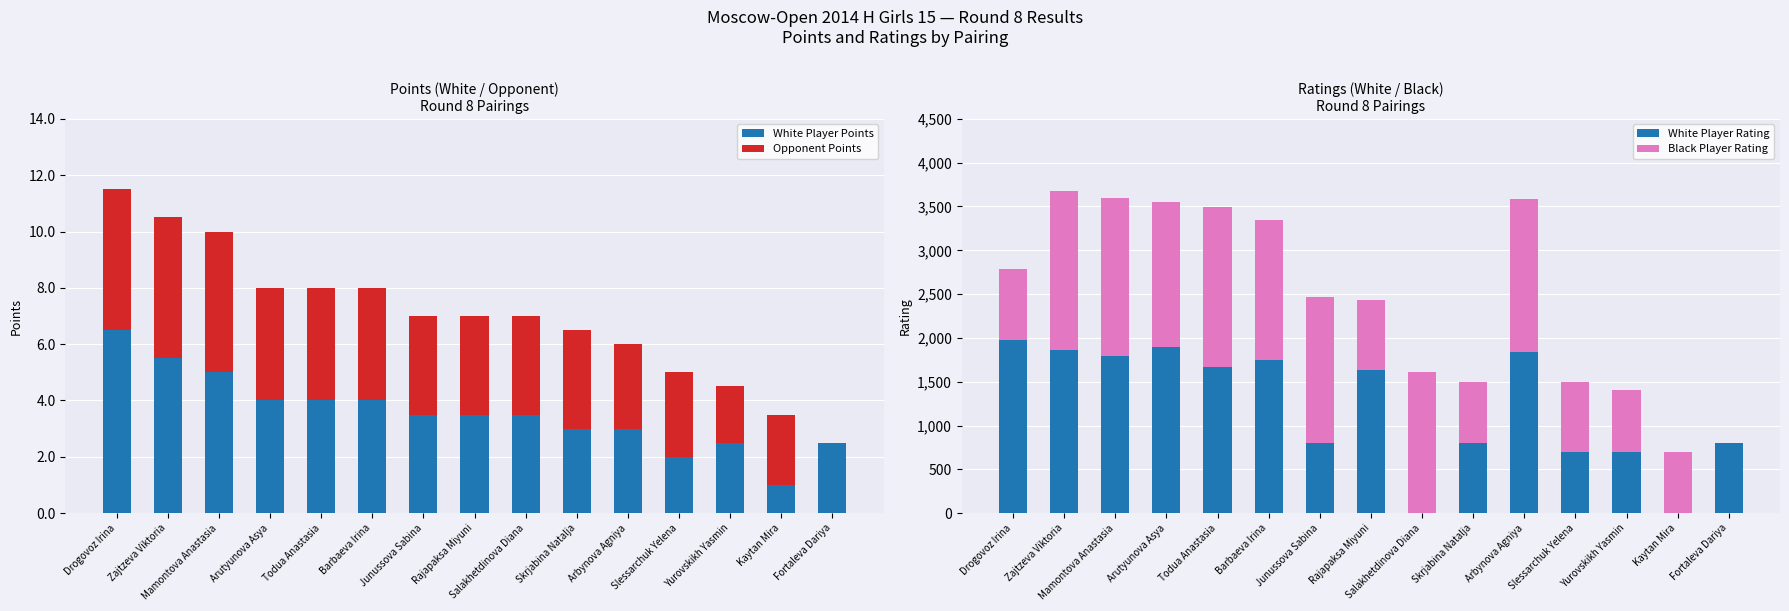

At how many categories does at least one series exceed 555?

15